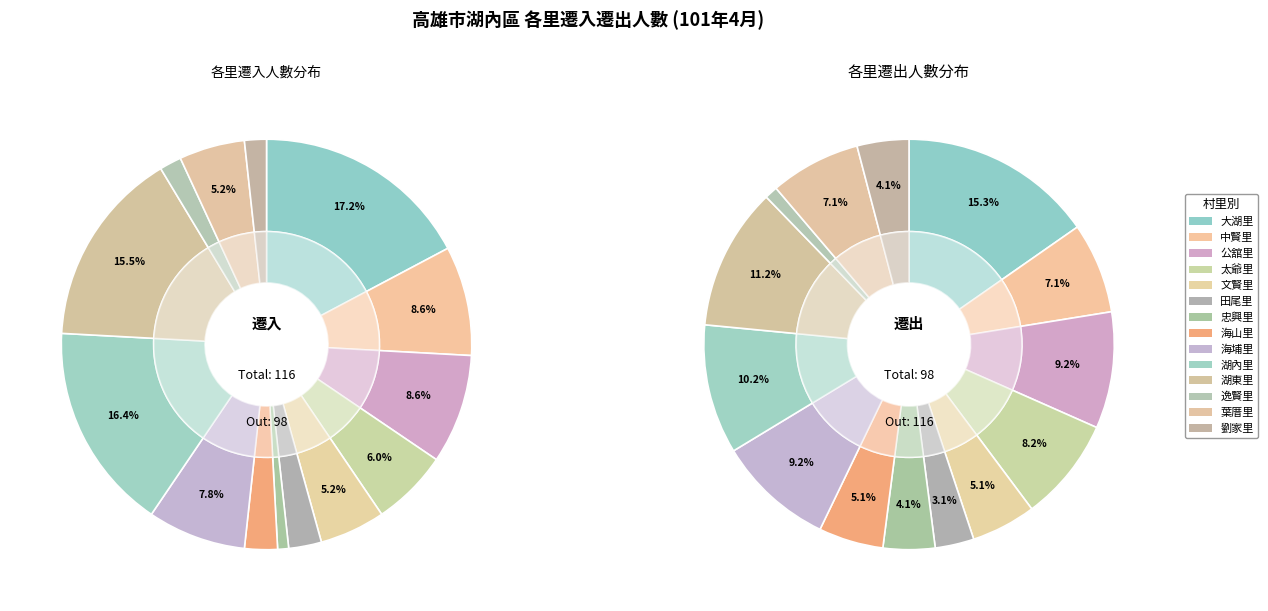

To the nearest percent, what percentage of the pie is 海埔里?

8%